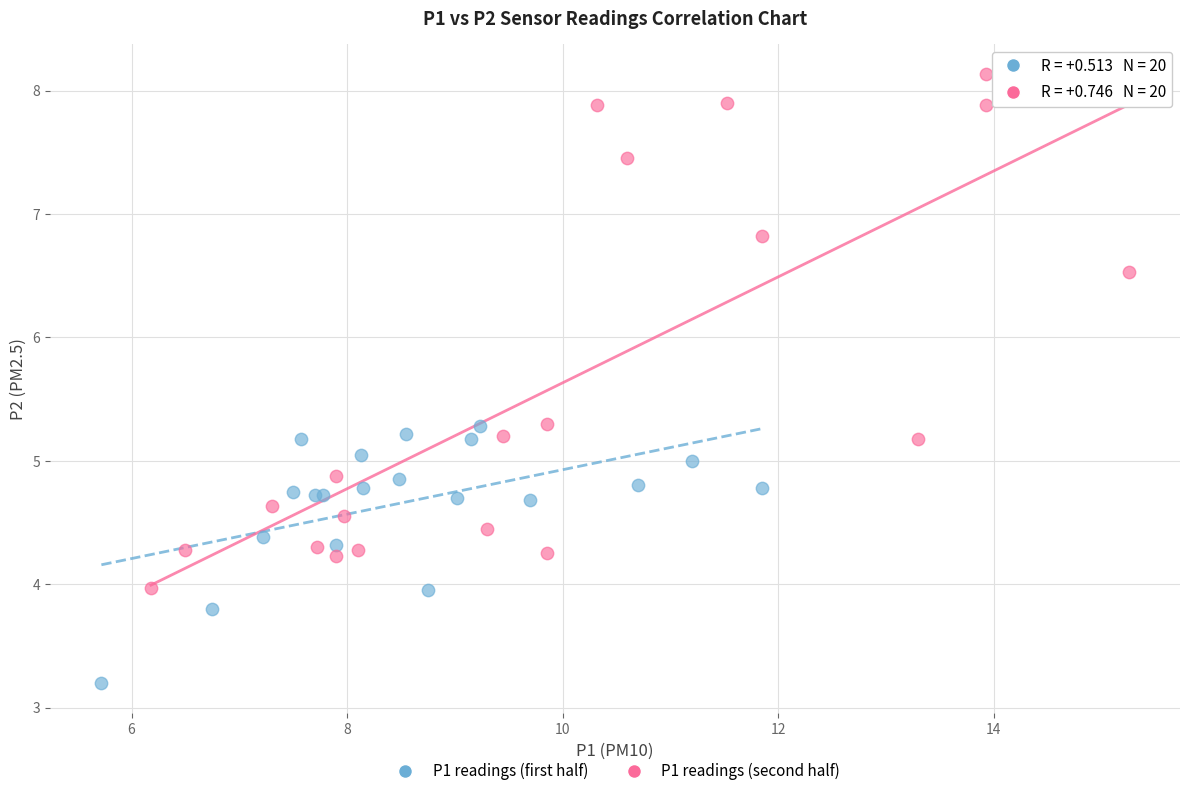

Which series reaches the maximum Y coordinate?

P1 readings (second half)